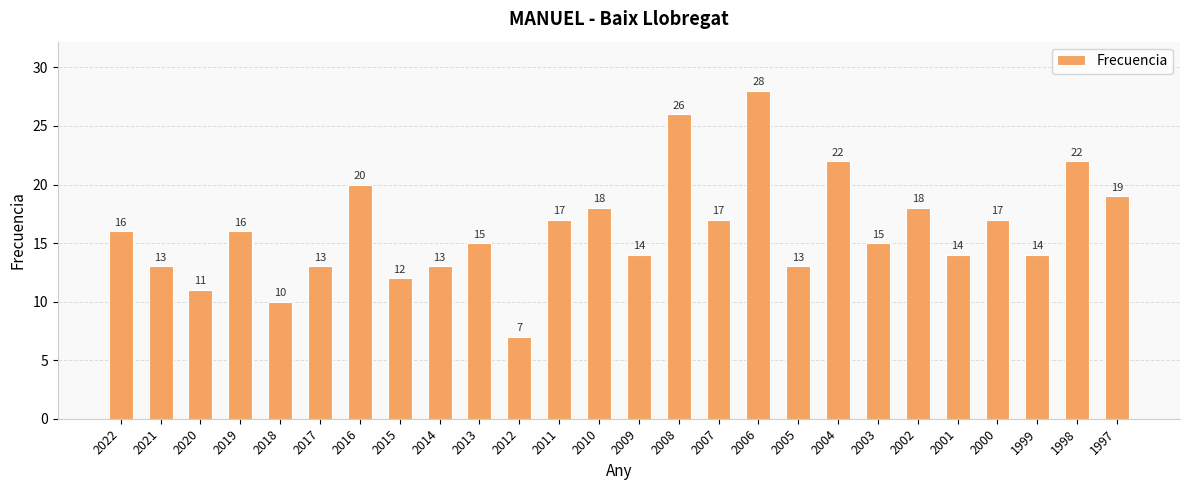

Which category has the highest value across all series?

2006